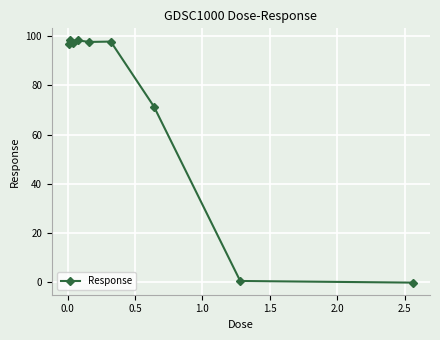

Count the number of categories in the chart.

9